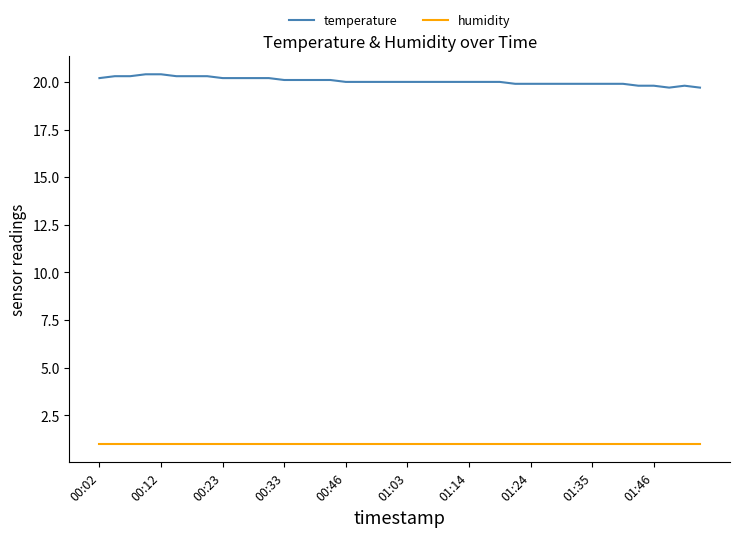

What is the highest value of the temperature series?

20.4